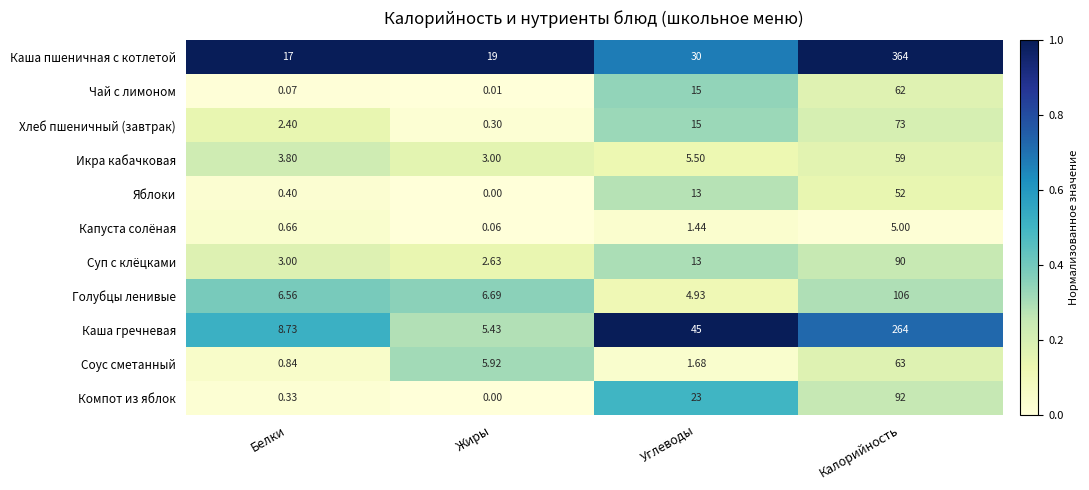

What is the difference between the highest and lowest values at Жиры?

19.0